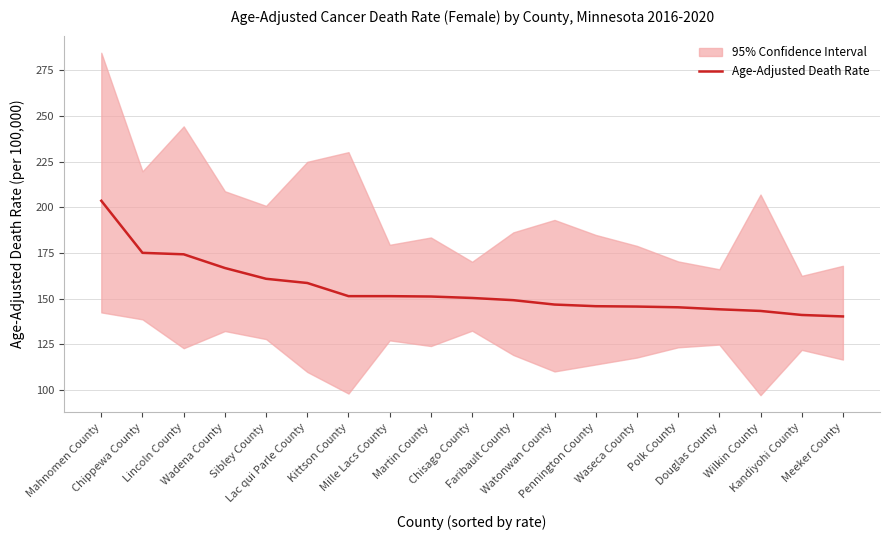

Reading left to right, what are all the values shown in this chart?

Mahnomen County=203.6	Chippewa County=175.1	Lincoln County=174.3	Wadena County=166.8	Sibley County=160.9	Lac qui Parle County=158.6	Kittson County=151.4	Mille Lacs County=151.4	Martin County=151.2	Chisago County=150.4	Faribault County=149.2	Watonwan County=146.8	Pennington County=145.9	Waseca County=145.7	Polk County=145.3	Douglas County=144.2	Wilkin County=143.3	Kandiyohi County=141.1	Meeker County=140.3